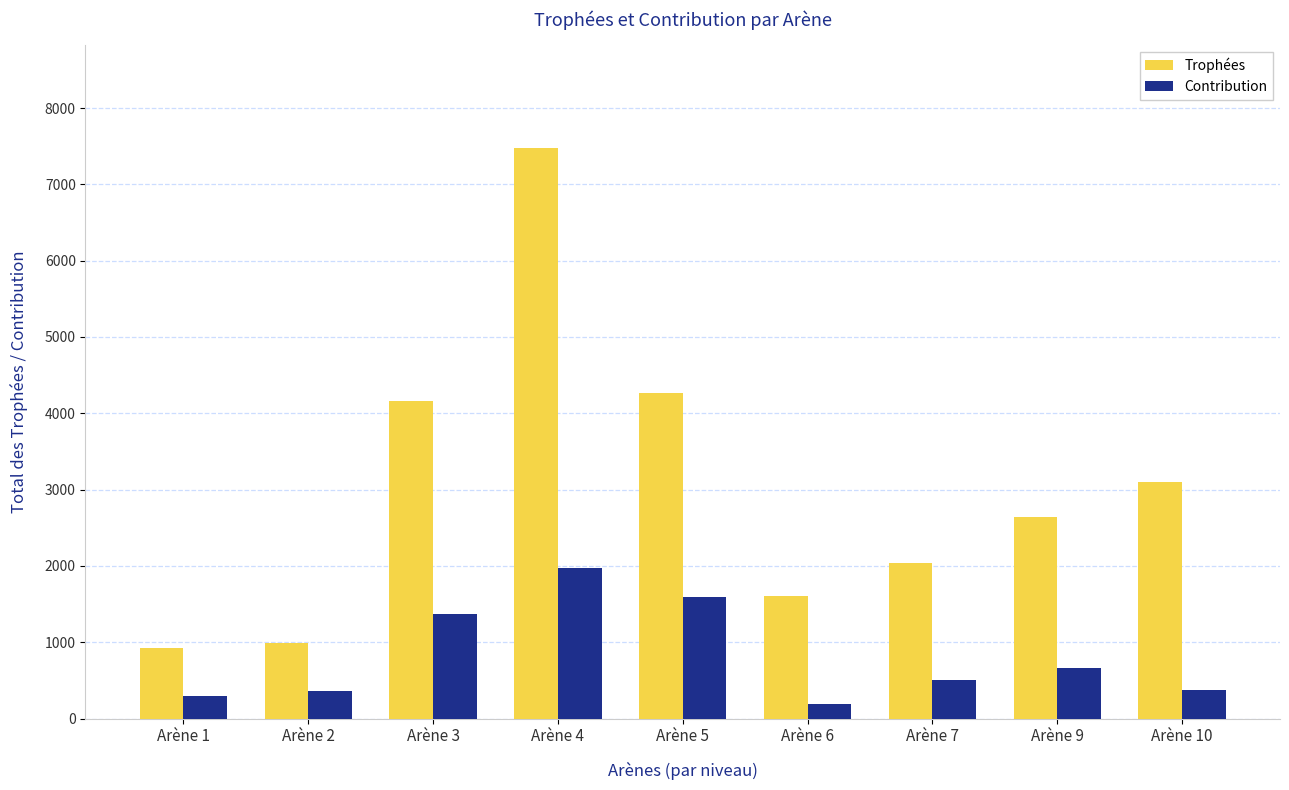

How many groups of bars are there?

9